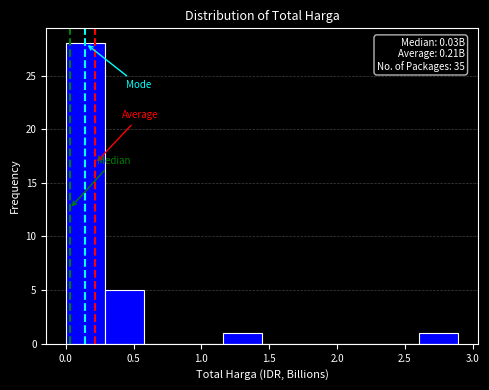

Which range on the x-axis has the tallest bar?

0.00 to 0.30